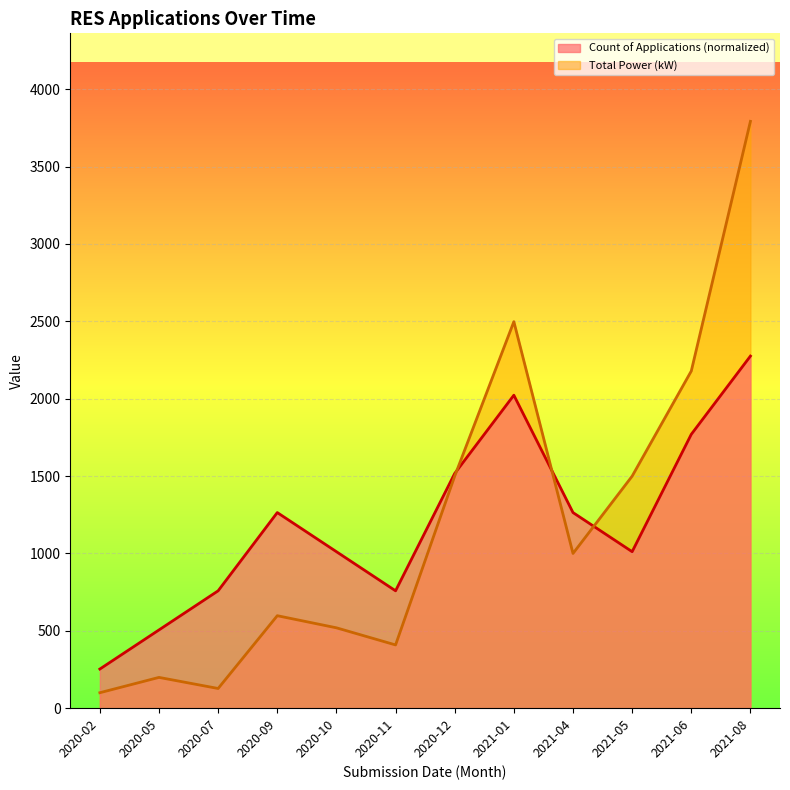

What is the total value across all series at 2021-01?

4520.7